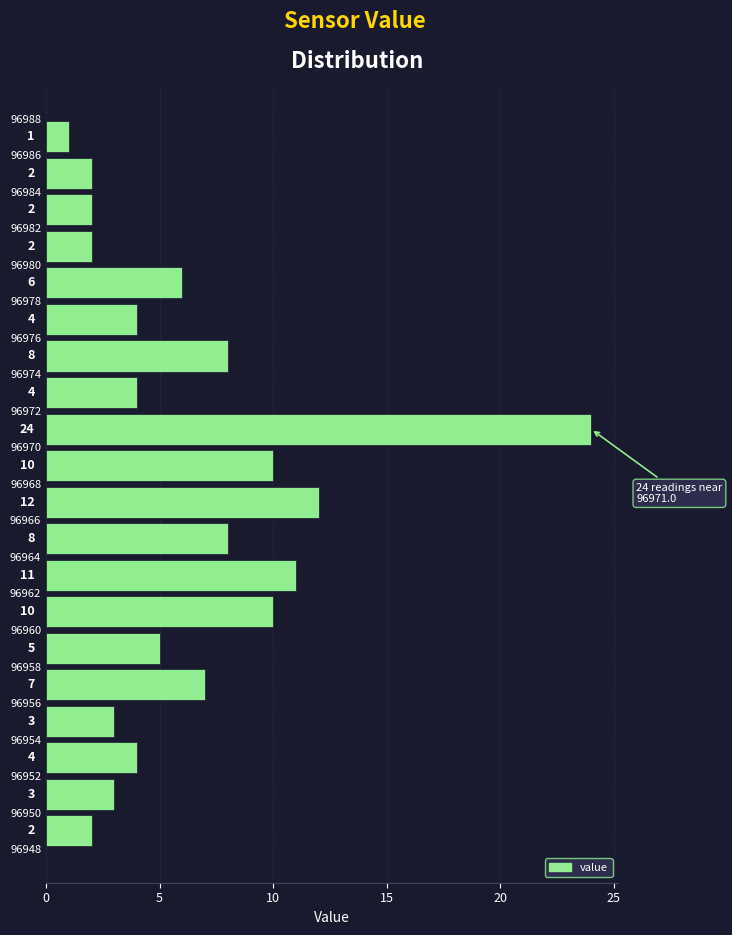

Reading bottom to top, list every bar in this chart as the range it spans on the y-axis followed by its length.

96948 to 96950: 2
96950 to 96952: 3
96952 to 96954: 4
96954 to 96956: 3
96956 to 96958: 7
96958 to 96960: 5
96960 to 96962: 10
96962 to 96964: 11
96964 to 96966: 8
96966 to 96968: 12
96968 to 96970: 10
96970 to 96972: 24
96972 to 96974: 4
96974 to 96976: 8
96976 to 96978: 4
96978 to 96980: 6
96980 to 96982: 2
96982 to 96984: 2
96984 to 96986: 2
96986 to 96988: 1